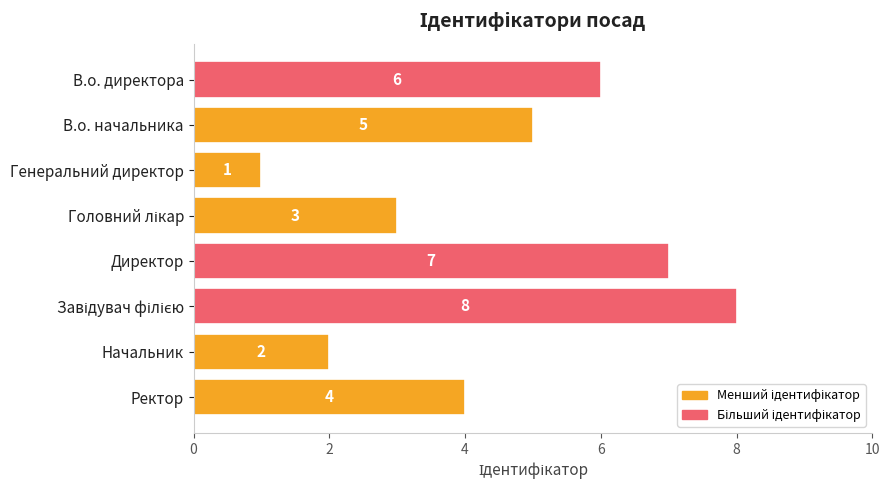

At which category does the chart reach its minimum across all series?

Генеральний директор